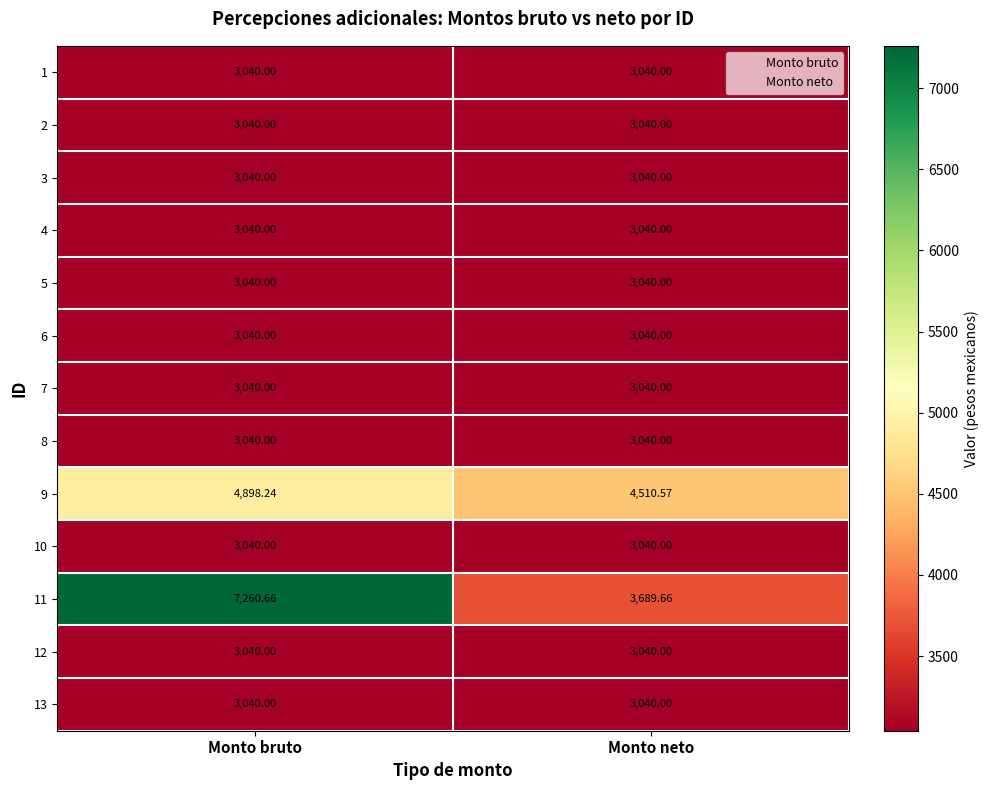

How many series are shown in this chart?

13